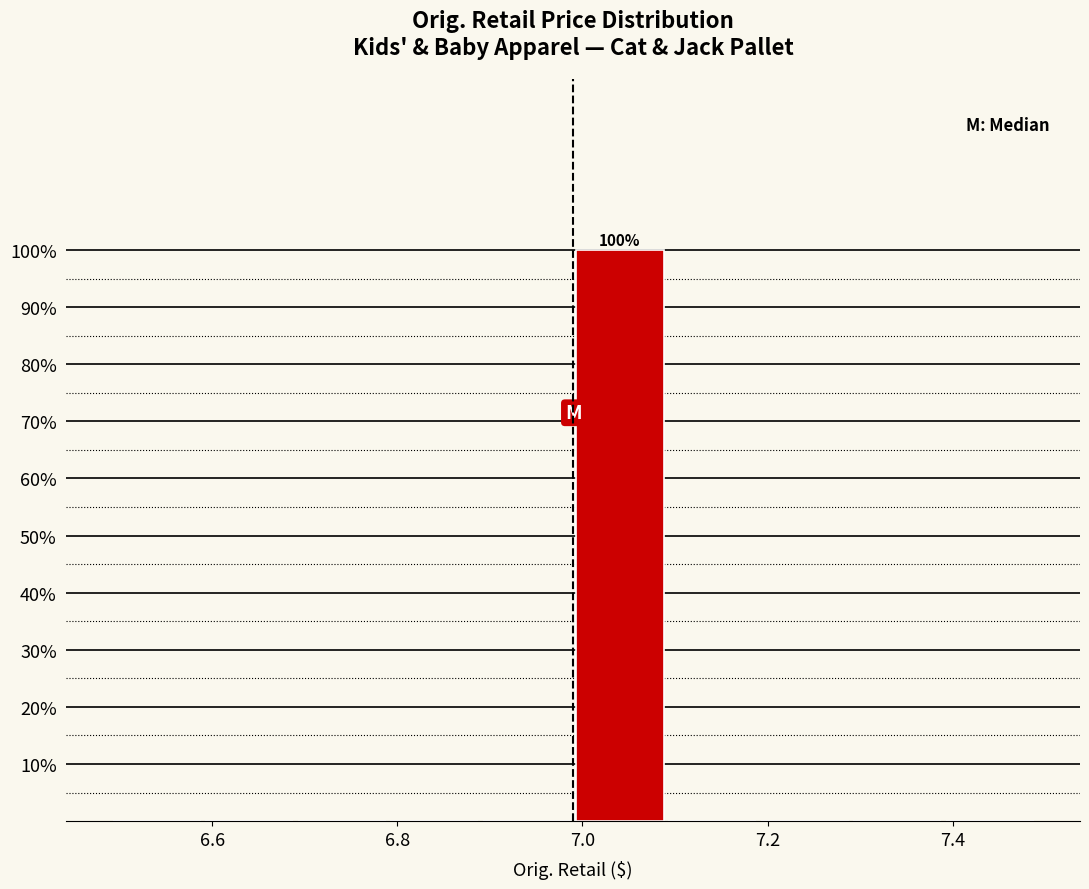

Over which range of the x-axis is the bar tallest?

6.99 to 7.09